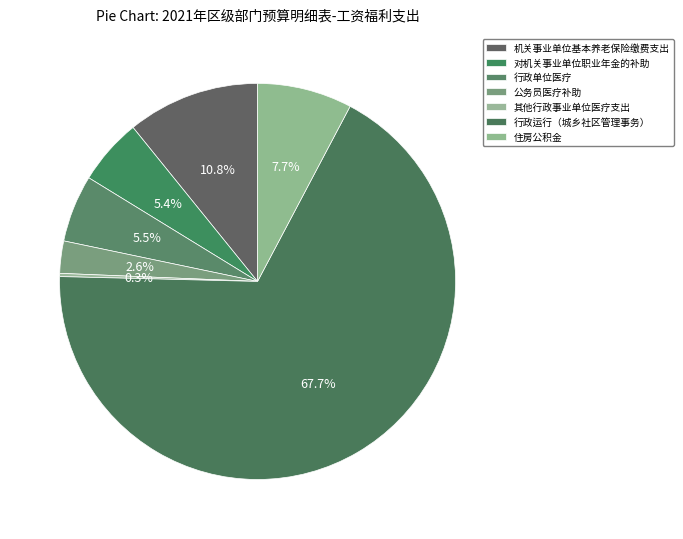

Which has a higher value, 行政单位医疗 or 其他行政事业单位医疗支出?

行政单位医疗